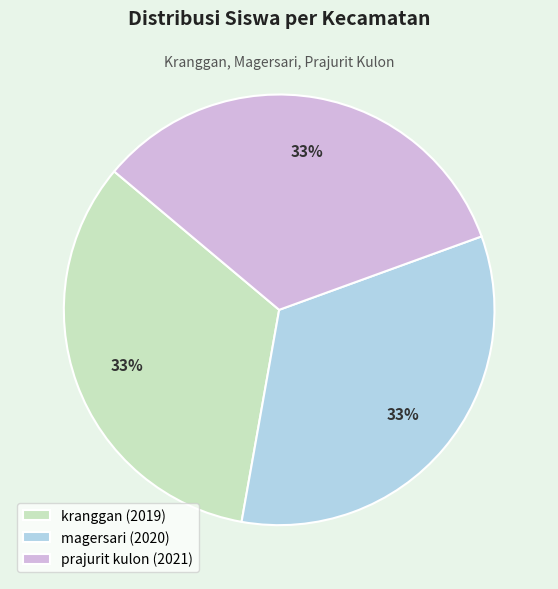

Count the number of slices in the pie.

3